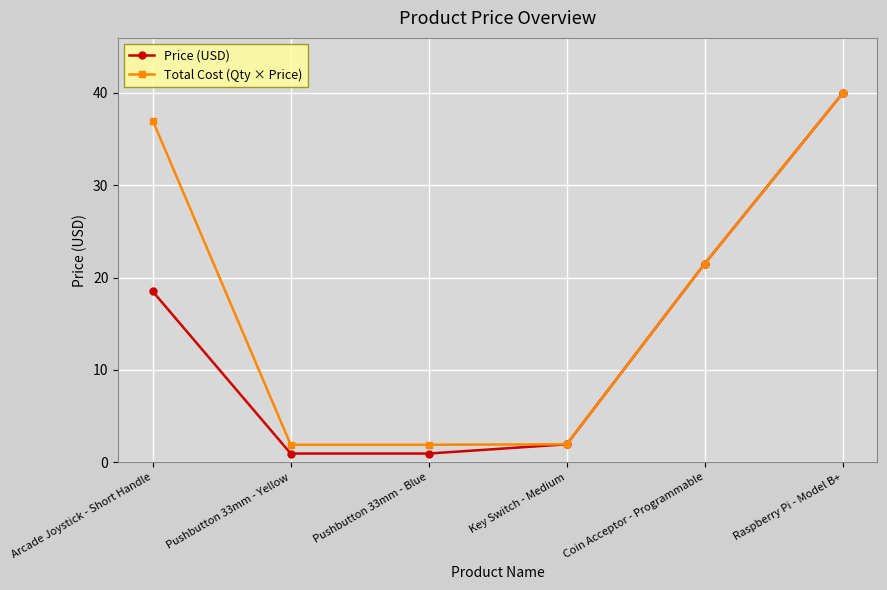

True or false: Price (USD) has a value of 0.9 at Pushbutton 33mm - Blue.

True